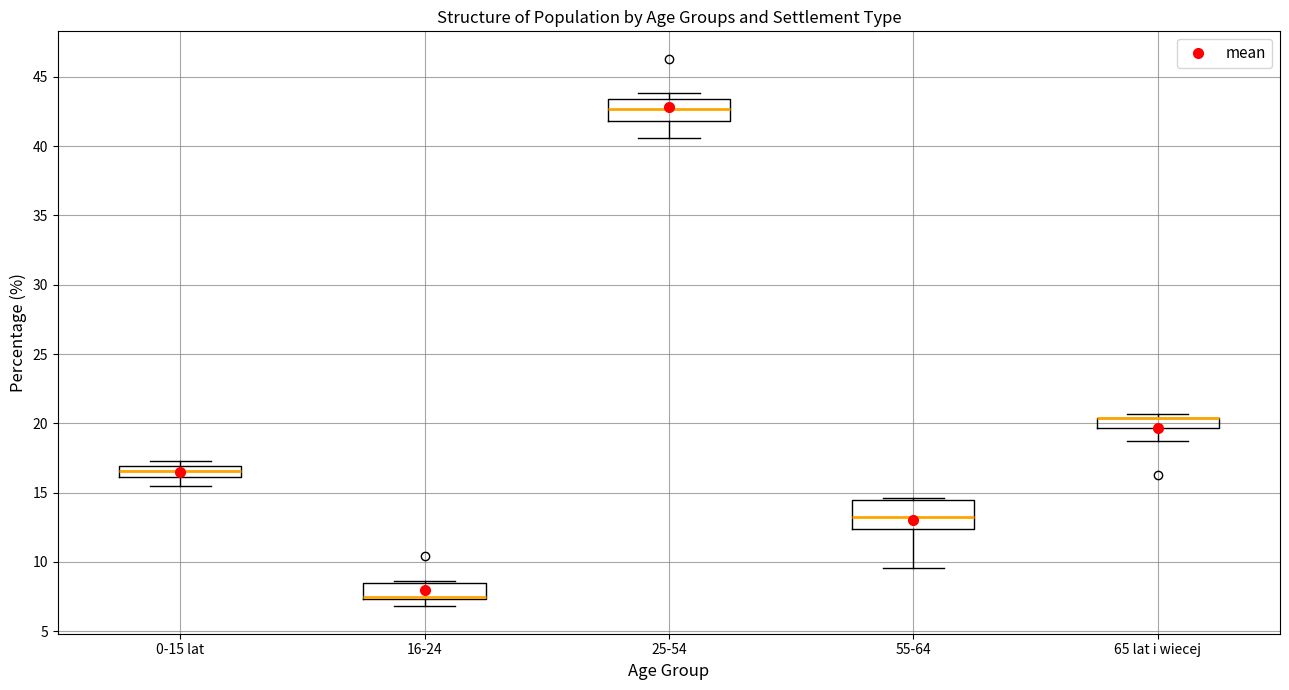

Which box is the tallest, from its lower edge to its upper edge?

55-64